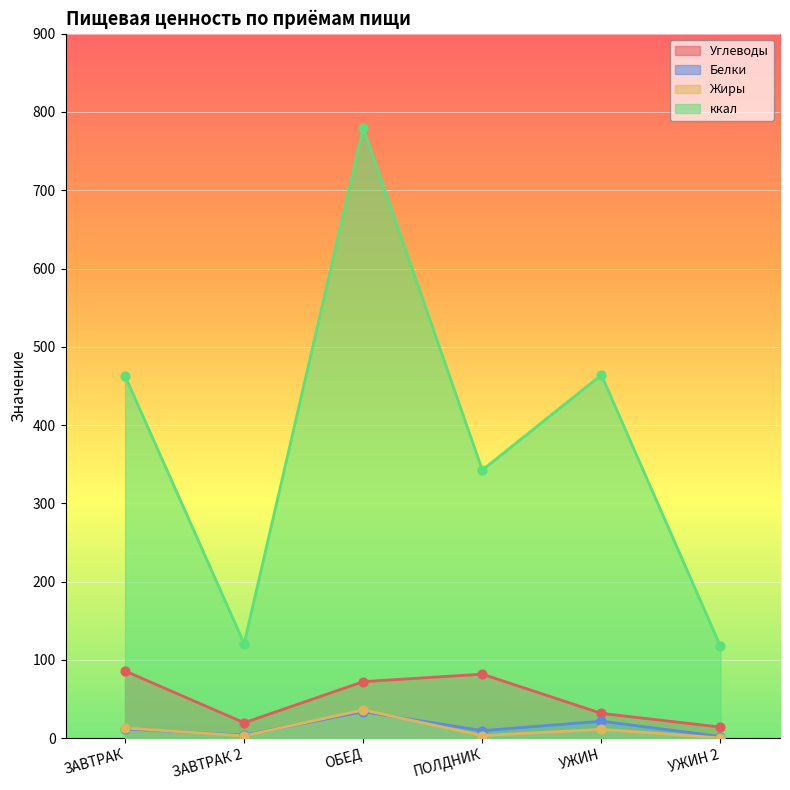

Which series reaches the maximum Y coordinate?

ккал